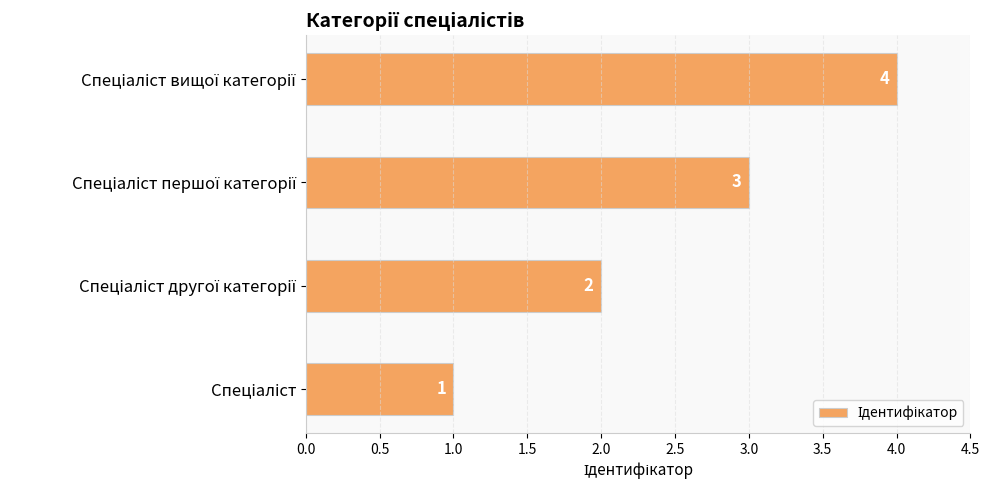

What is the difference between the maximum and minimum values?

3